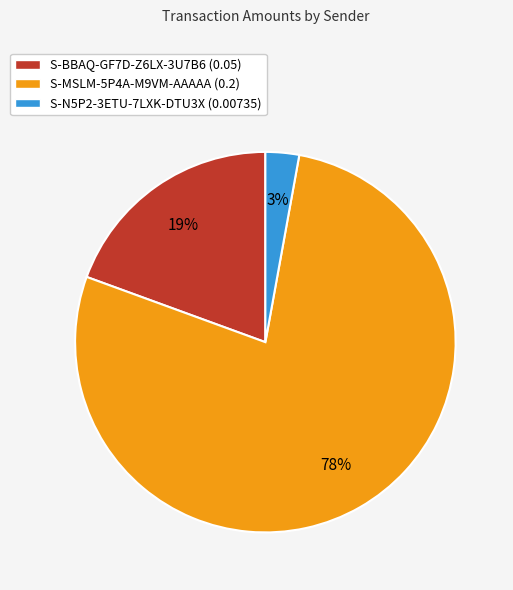

Count the number of slices in the pie.

3